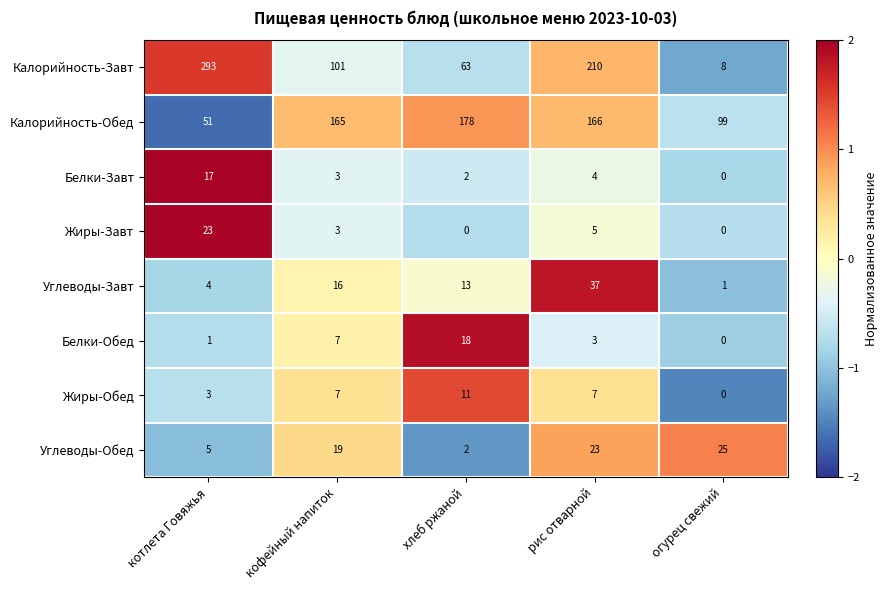

At how many categories does at least one series exceed 0?

5